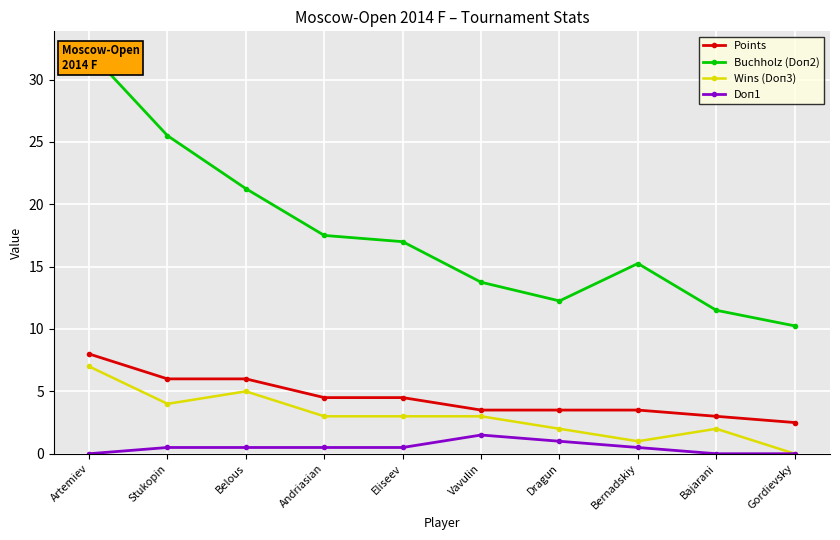

Where is the first local maximum for Doп1?

Vavulin